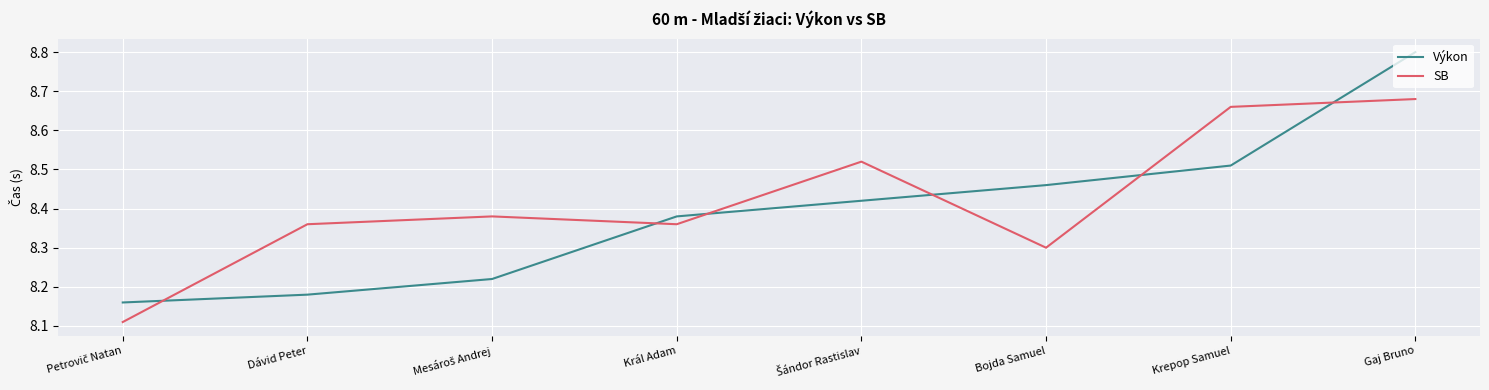

At Gaj Bruno, list the series in order from smallest to largest.

SB, Výkon